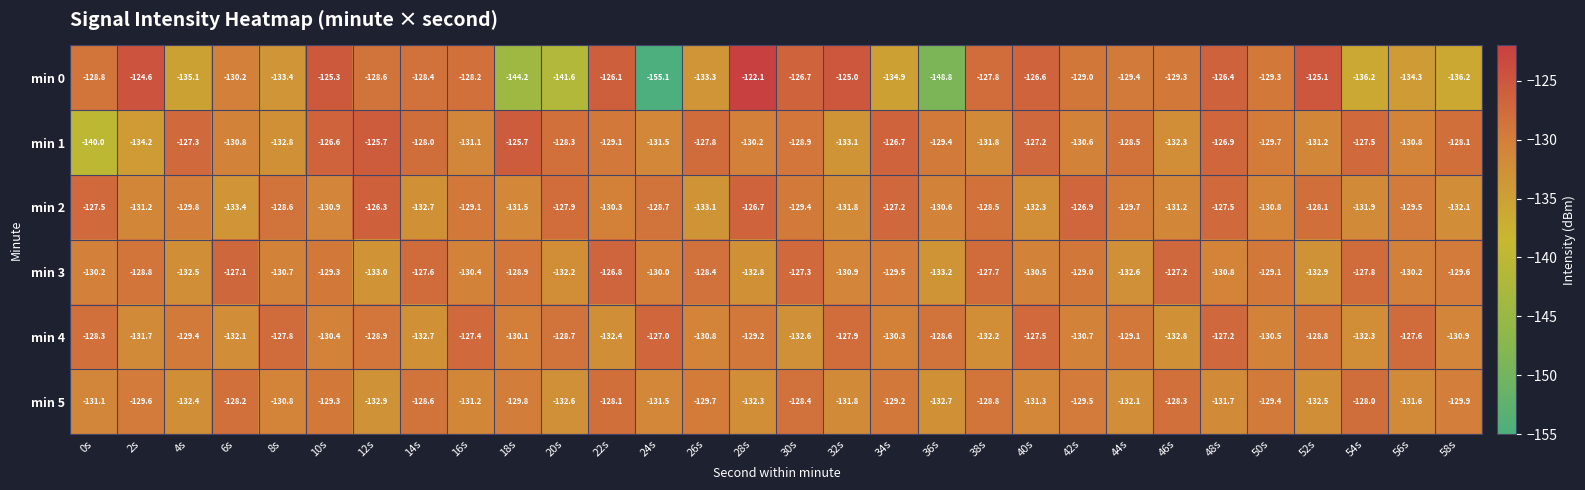

What is the total value across all series at 4s?

-786.5